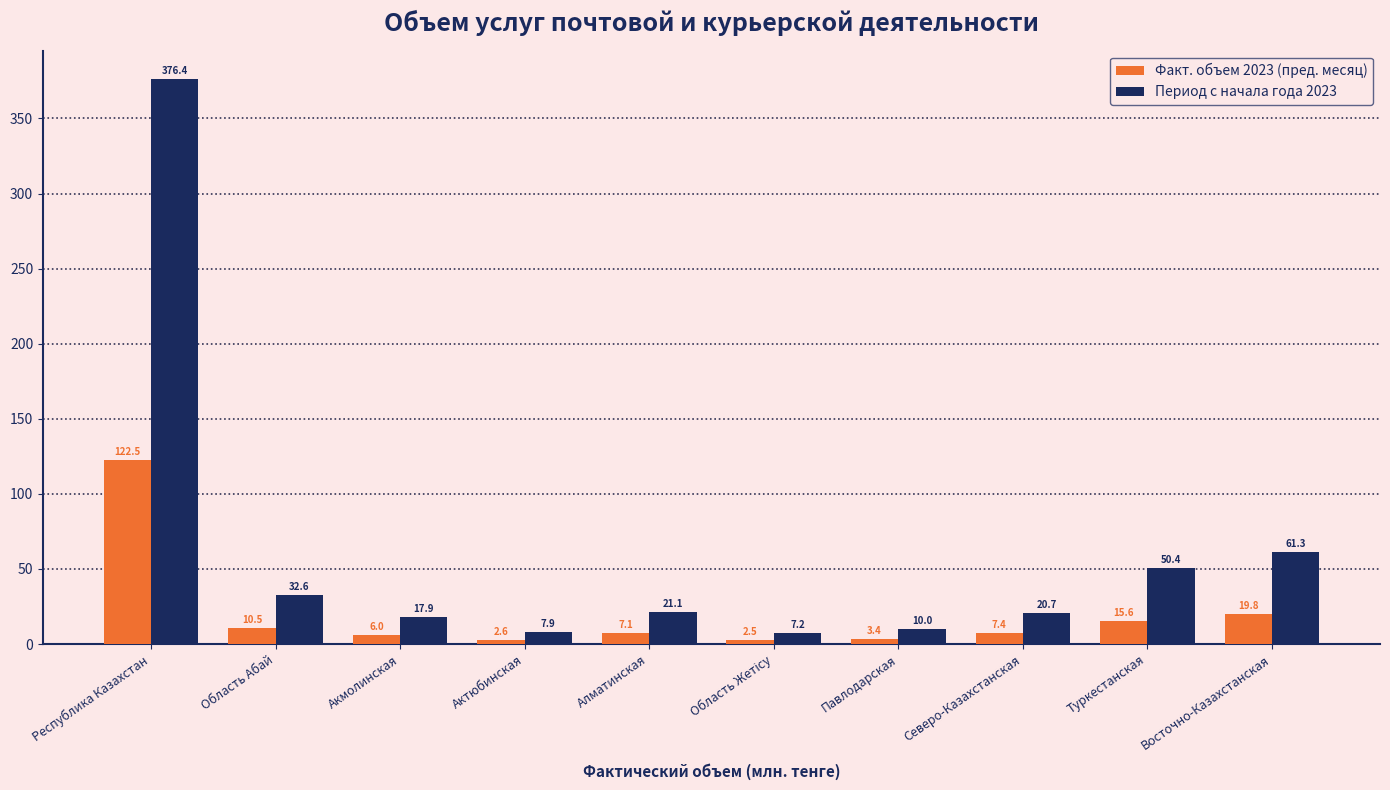

What are all the series names shown in the legend?

Факт. объем 2023 (пред. месяц), Период с начала года 2023